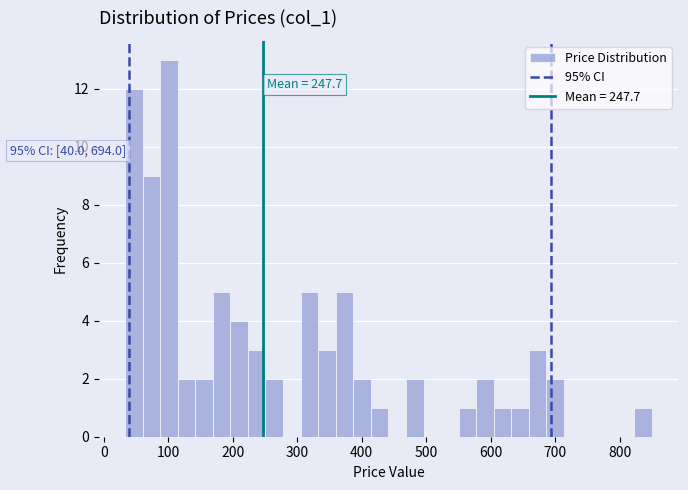

Read against the x-axis, roughly where is the centre of the tallest bar?

100